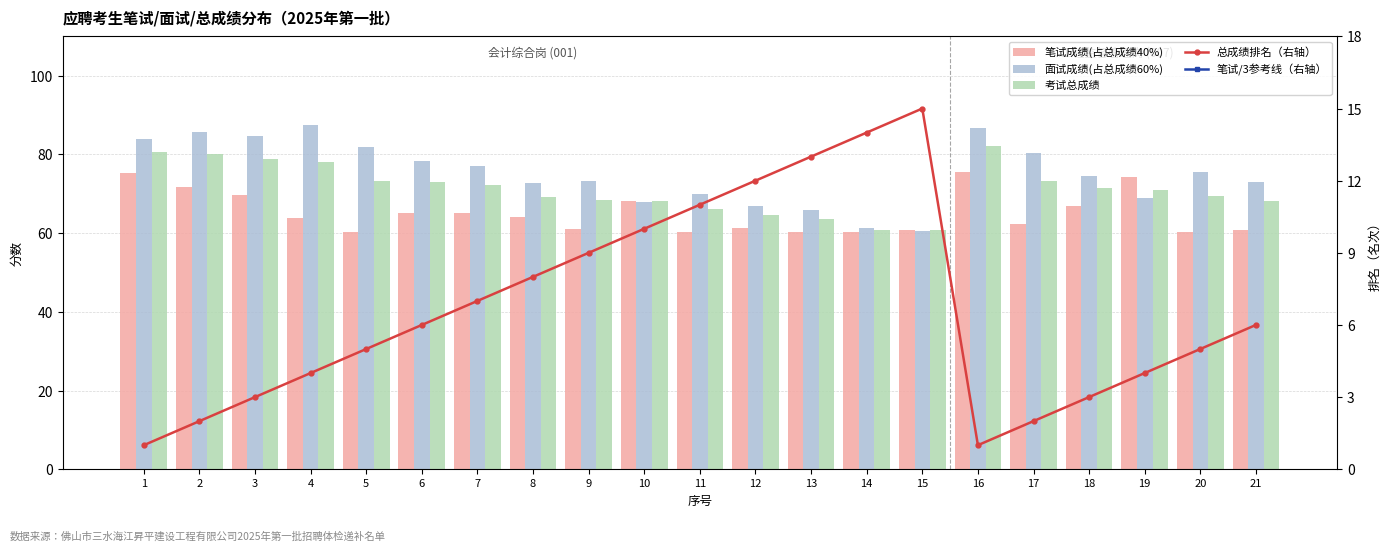

At which label is 总成绩排名（右轴） closest to 8?

8